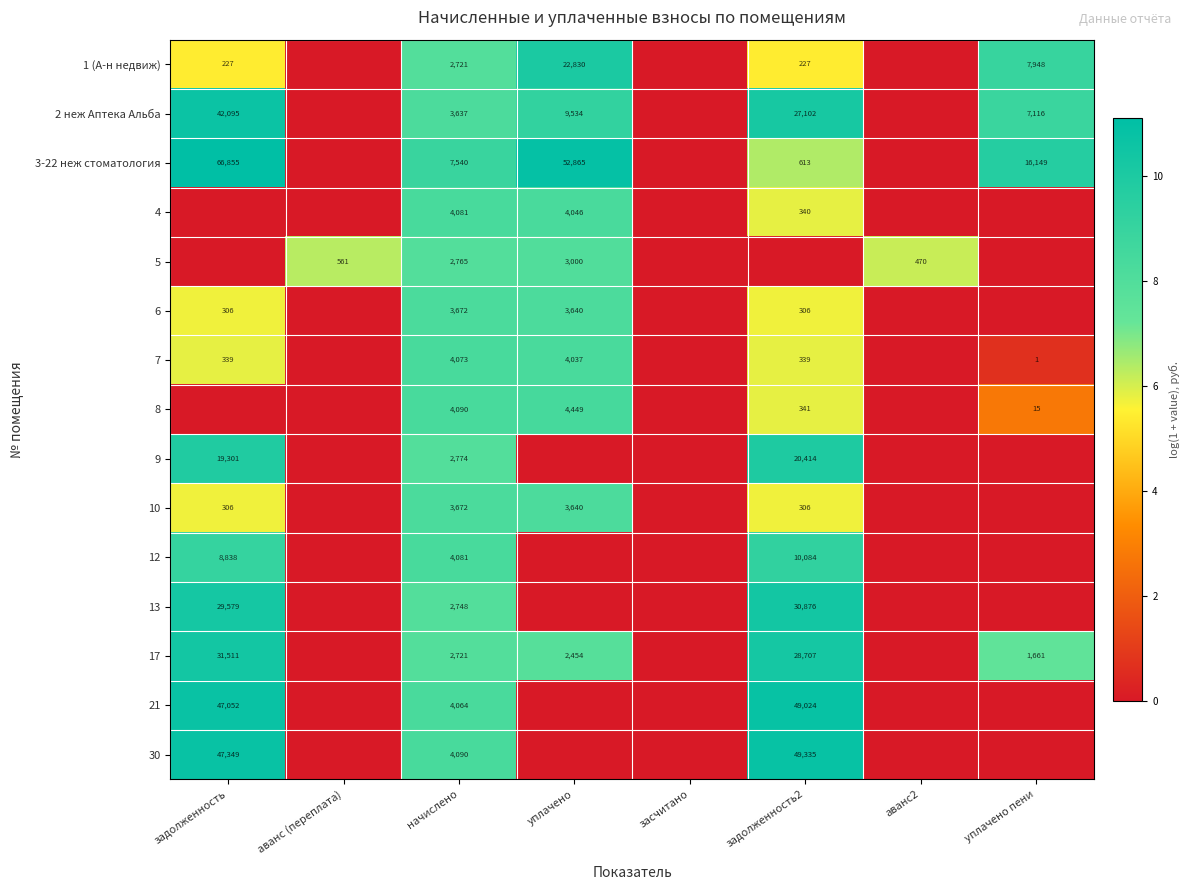

What is the total value across all series at начислено?

56729